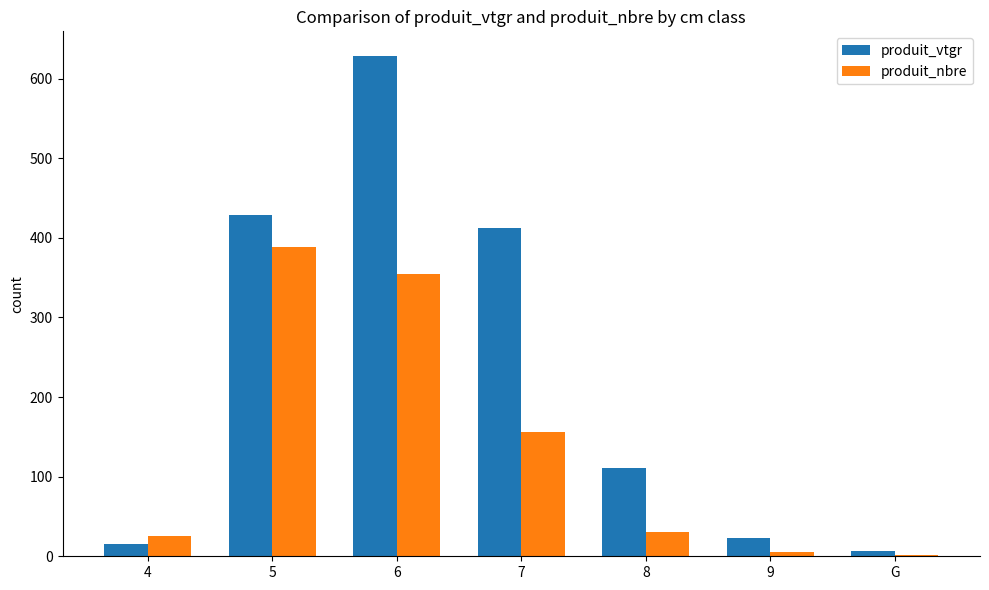

What is the total value across all series at 4?

39.9